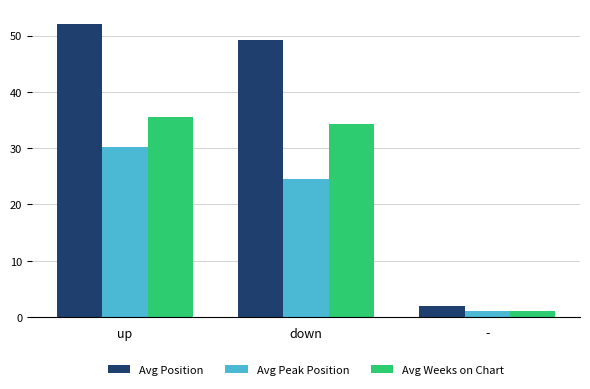

How many bars are there in each group?

3